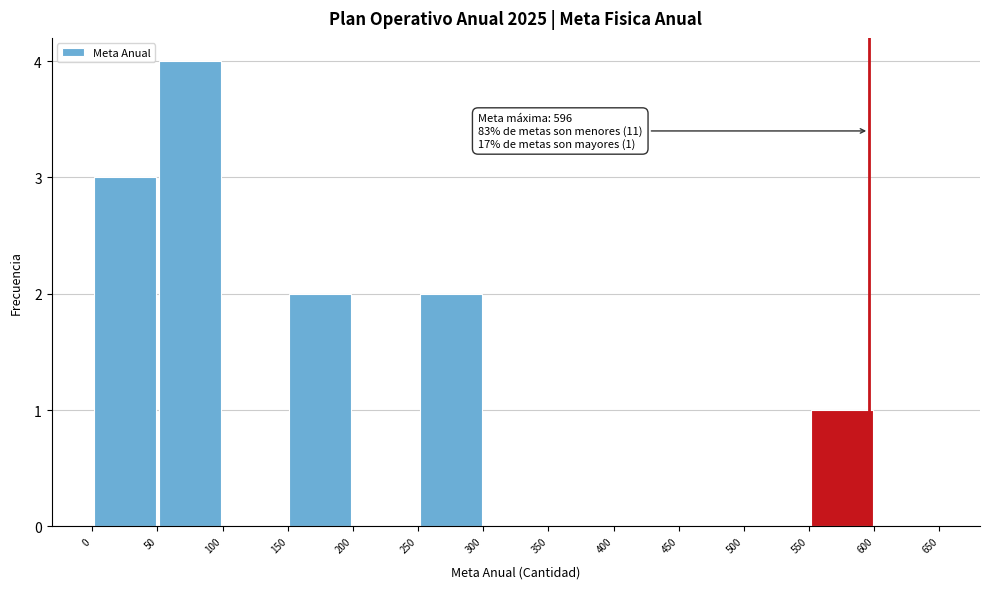

Which range on the x-axis has the tallest bar?

50 to 100